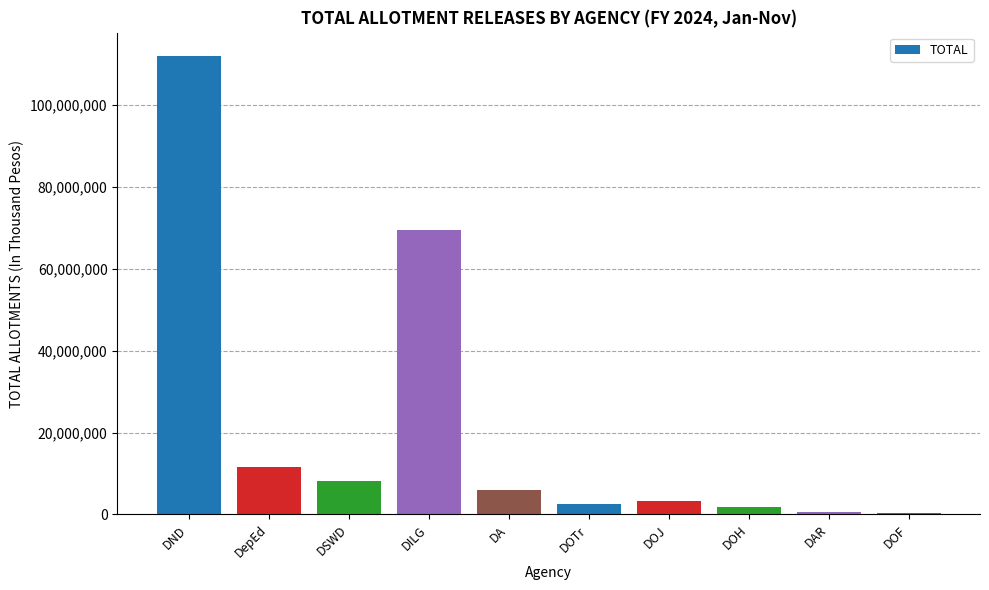

The value at DND is 112084434. True or false?

True